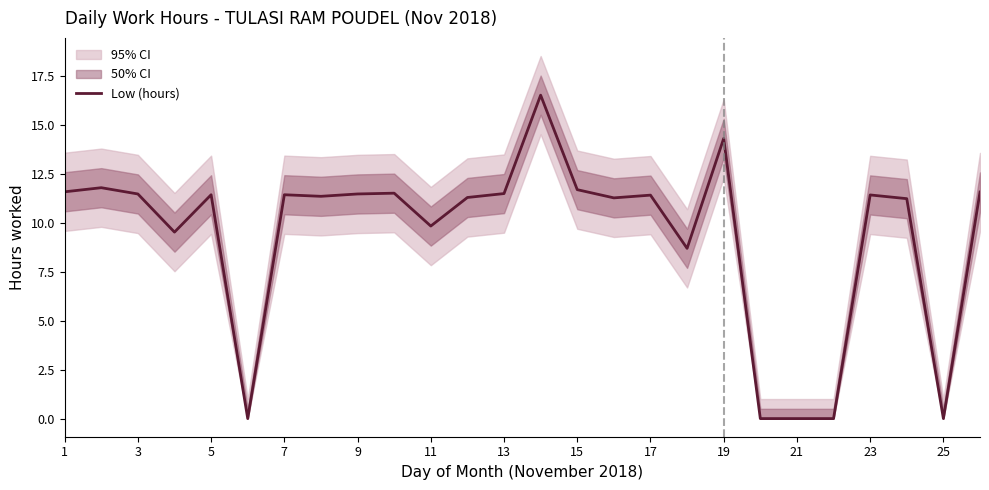

At which label does the data first exceed 11?

1